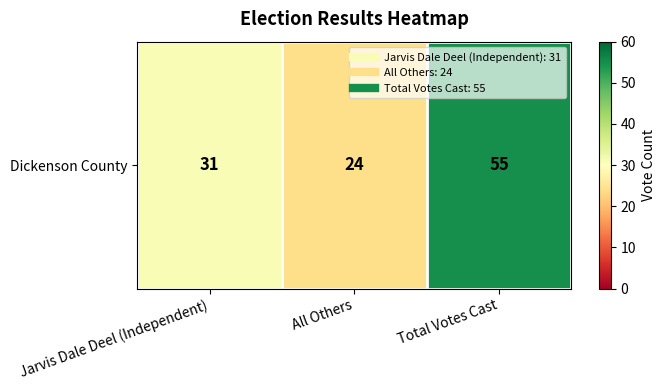

At which category does the chart reach its peak across all series?

Total Votes Cast